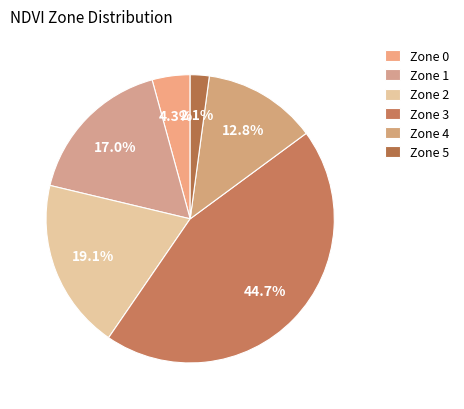

How many slices are in this pie chart?

6